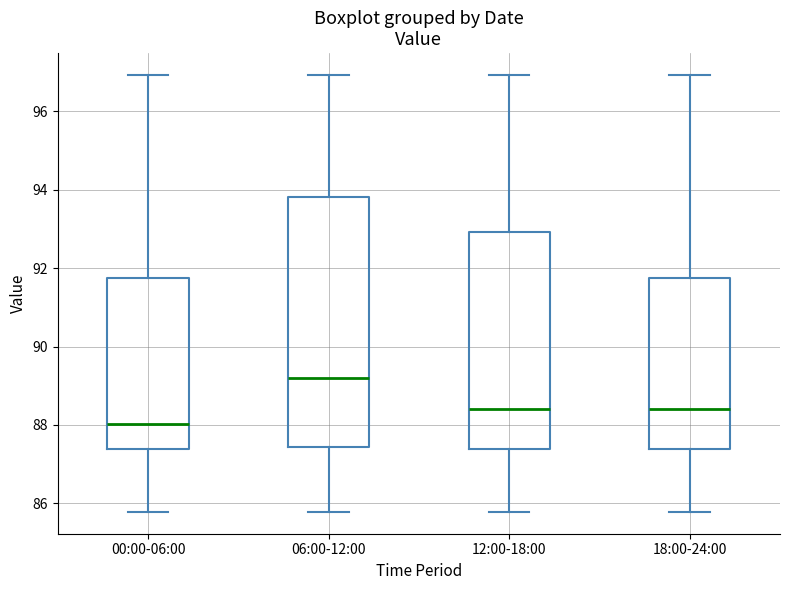

Where does the median line of the box for 12:00-18:00 sit on the y-axis? The values are not printed on the chart, so give them approximately, as read against the axis.

88.4